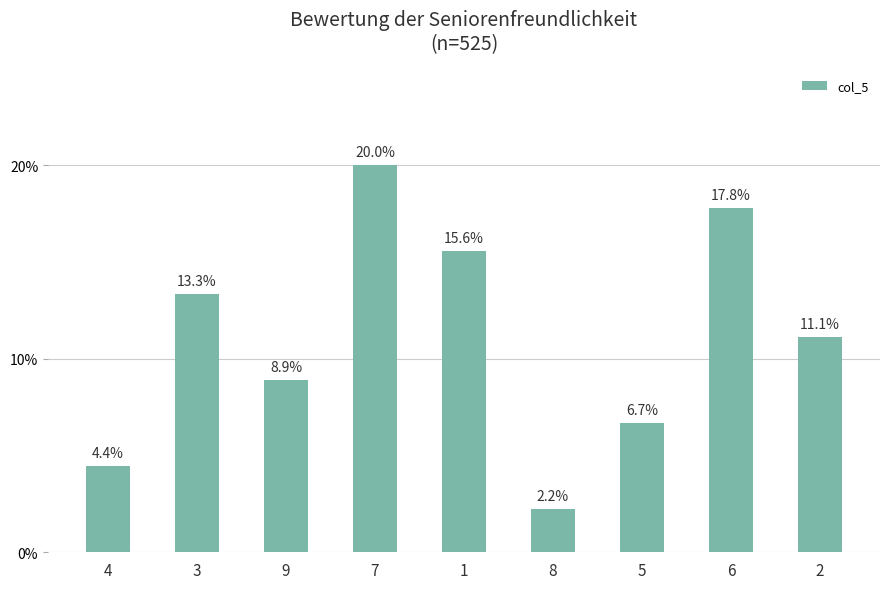

Approximately how many times larger is the value at 1 compared to 7?

0.8